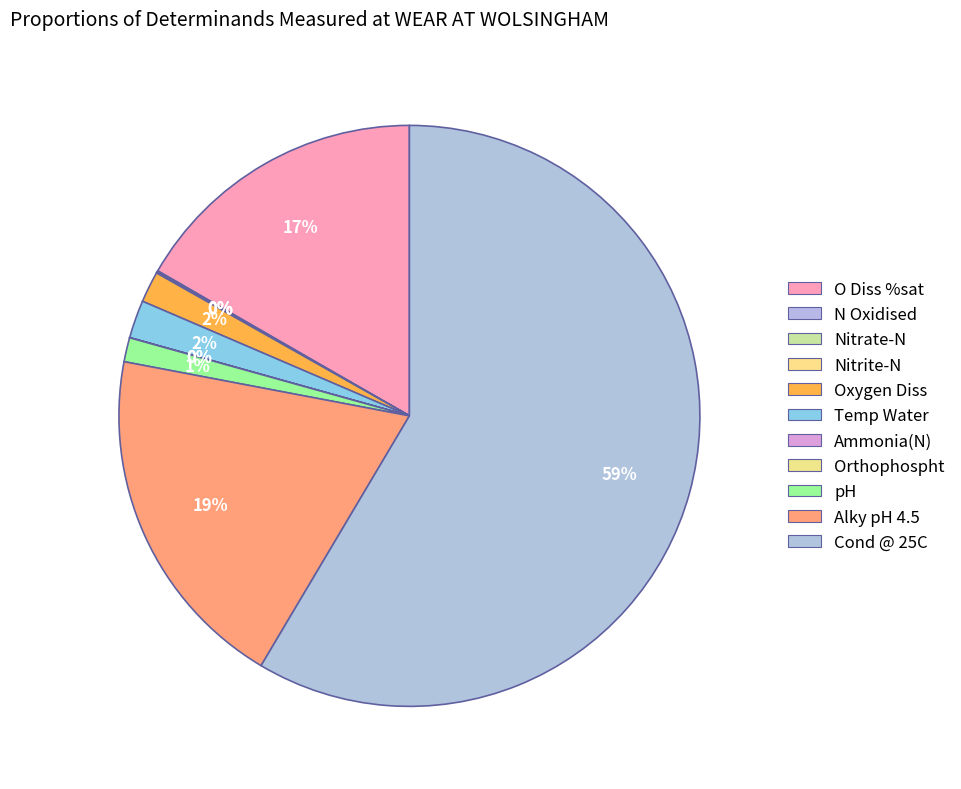

What percentage is the Cond @ 25C slice, to the nearest percent?

59%